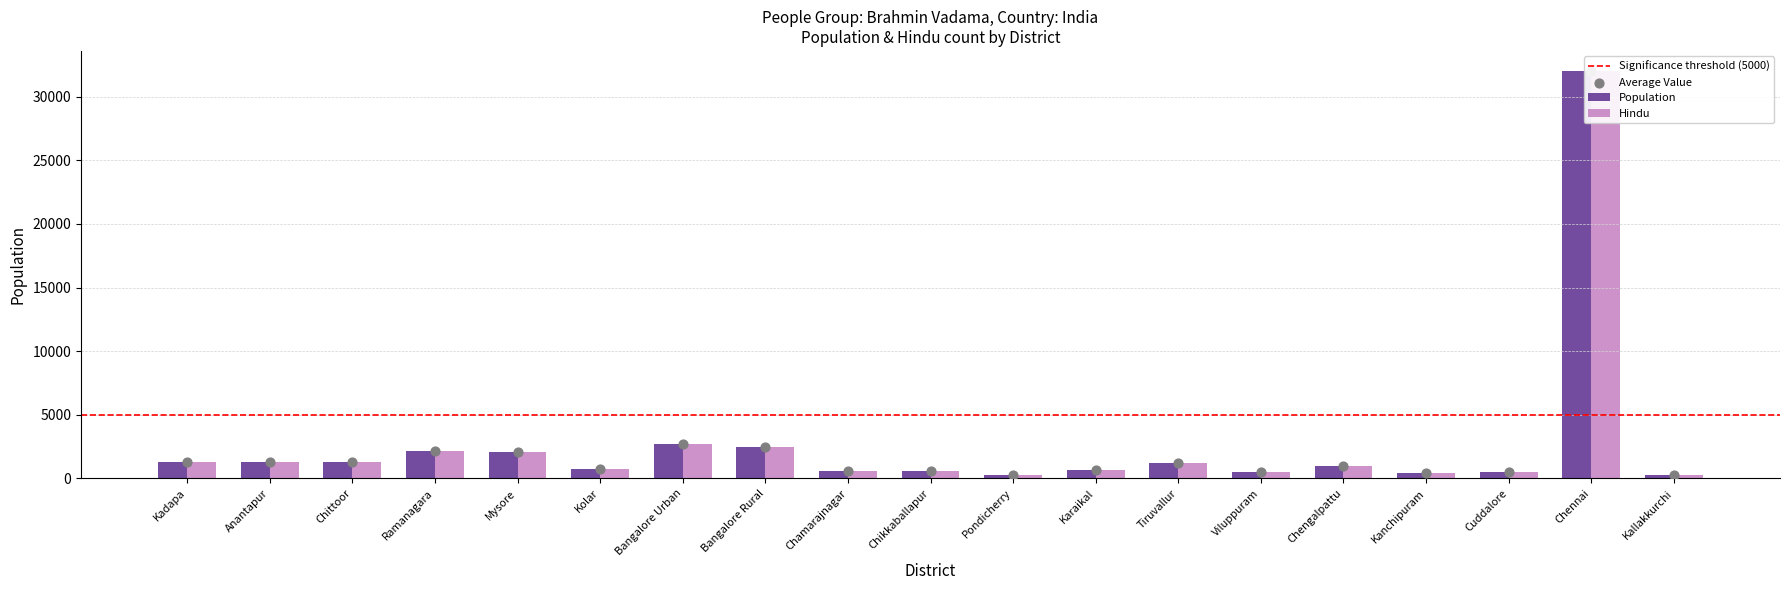

Which series has the largest total across all categories?

Population